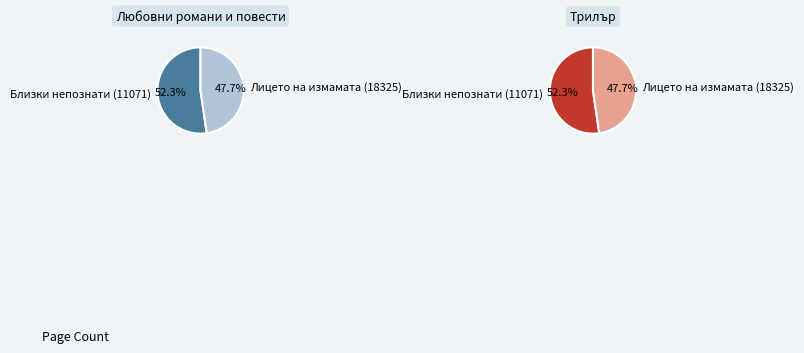

True or false: Лицето на измамата (18325) accounts for 41% of the total.

False